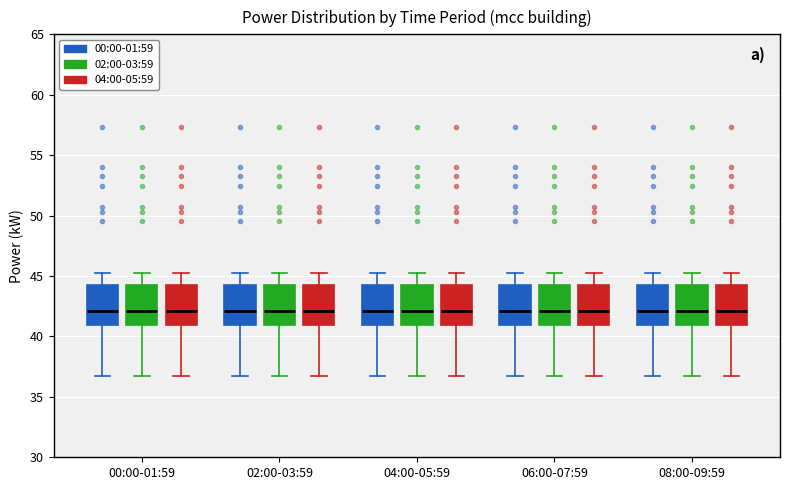

Where does the upper whisker of the box for 04:00-05:59 (00:00-01:59) end on the y-axis? The values are not printed on the chart, so give them approximately, as read against the axis.

45